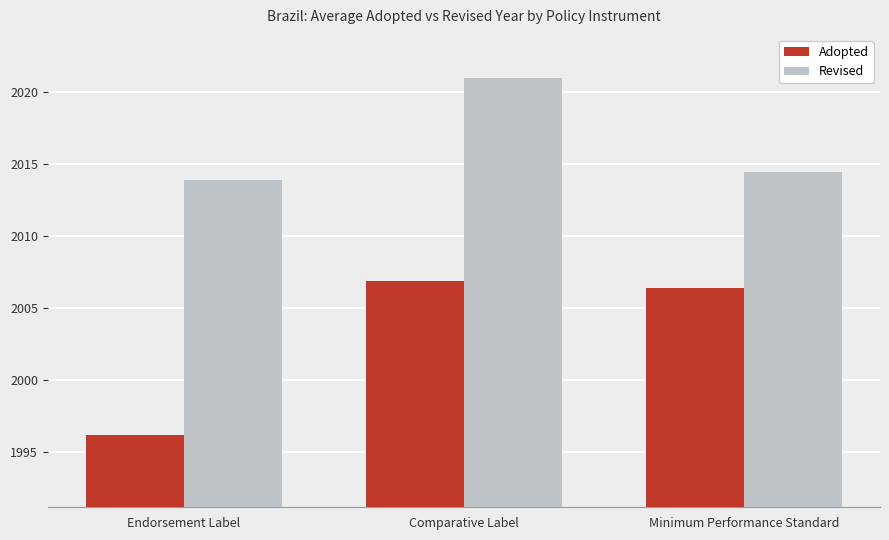

What is the sum of the Adopted values at Minimum Performance Standard and Comparative Label?

4013.3